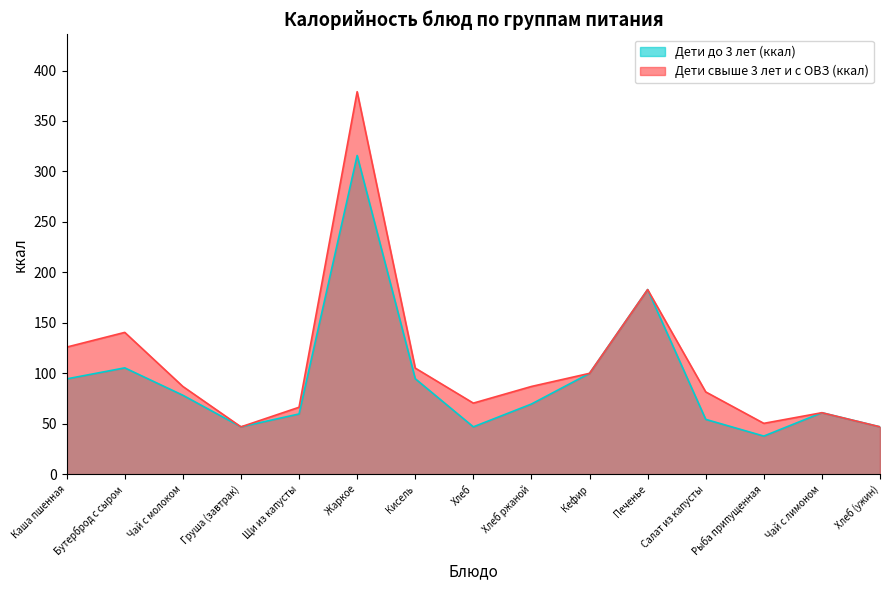

What is the sum of the Дети свыше 3 лет и с ОВЗ (ккал) values at Печенье and Хлеб (ужин)?

230.0